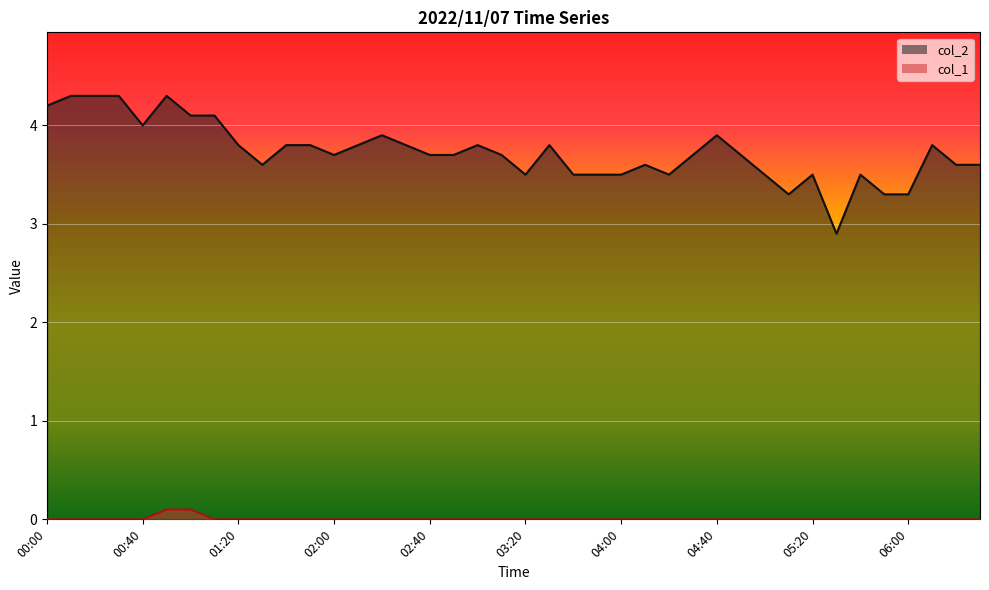

At which category does the chart reach its minimum across all series?

00:00